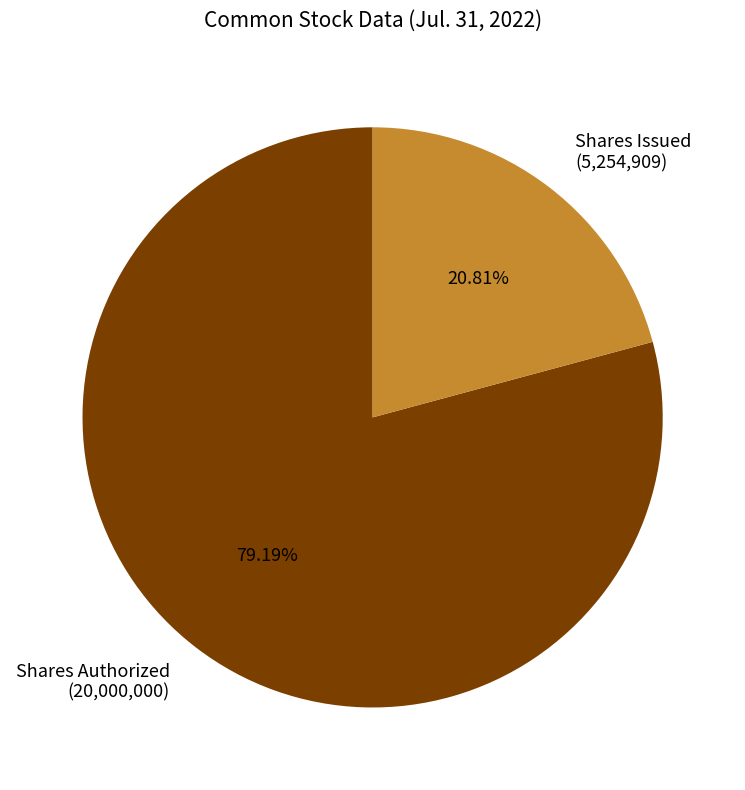

Rank the categories by value from highest to lowest.

Shares Authorized (20,000,000), Shares Issued (5,254,909)